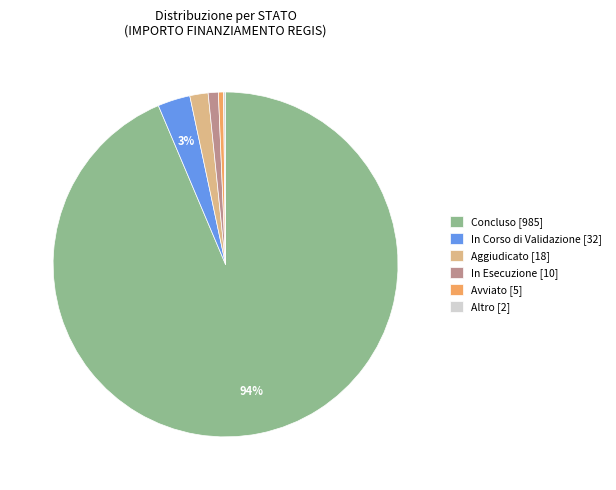

Which has a higher value, Concluso [985] or Avviato [5]?

Concluso [985]